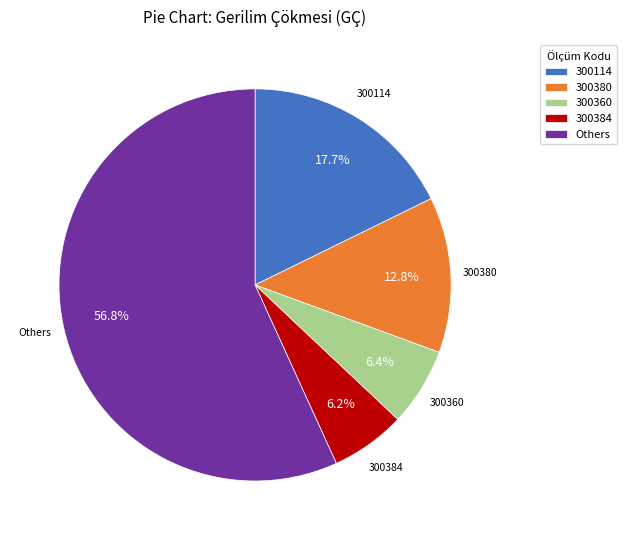

Count the number of slices in the pie.

5